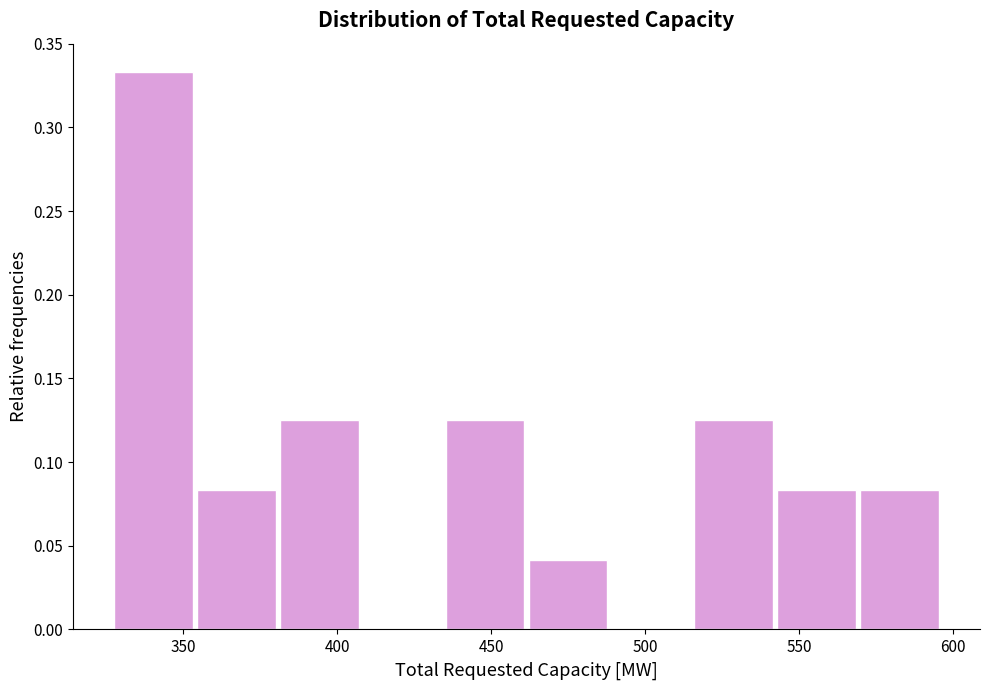

Reading left to right, list every bar in this chart as the range it spans on the x-axis followed by its height. Neither the bar edges nor the heights are printed on the chart, so give them approximately, as read against the axes.

325 to 355: 0.335
355 to 380: 0.085
380 to 410: 0.125
410 to 435: 0
435 to 460: 0.125
460 to 490: 0.040
490 to 515: 0
515 to 540: 0.125
540 to 570: 0.085
570 to 595: 0.085